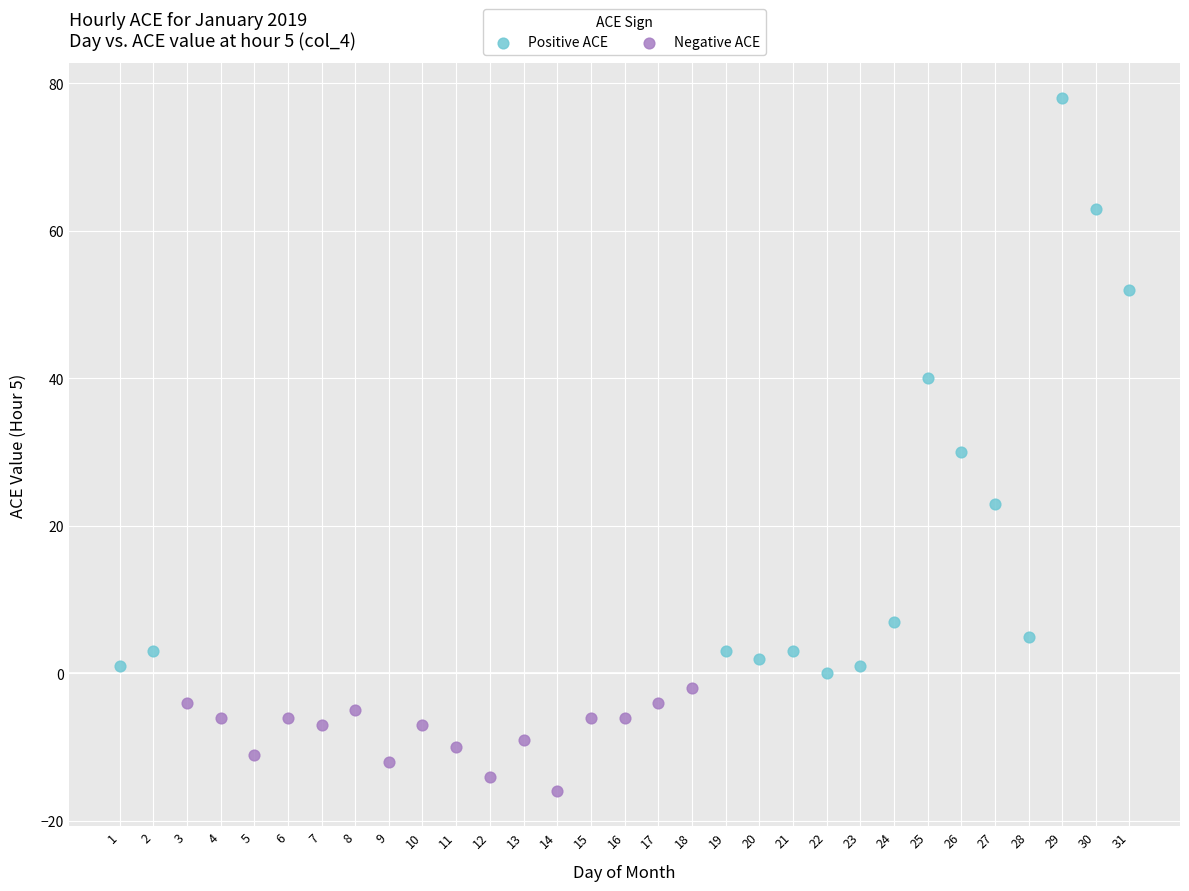

Which series reaches the minimum Y coordinate?

Negative ACE